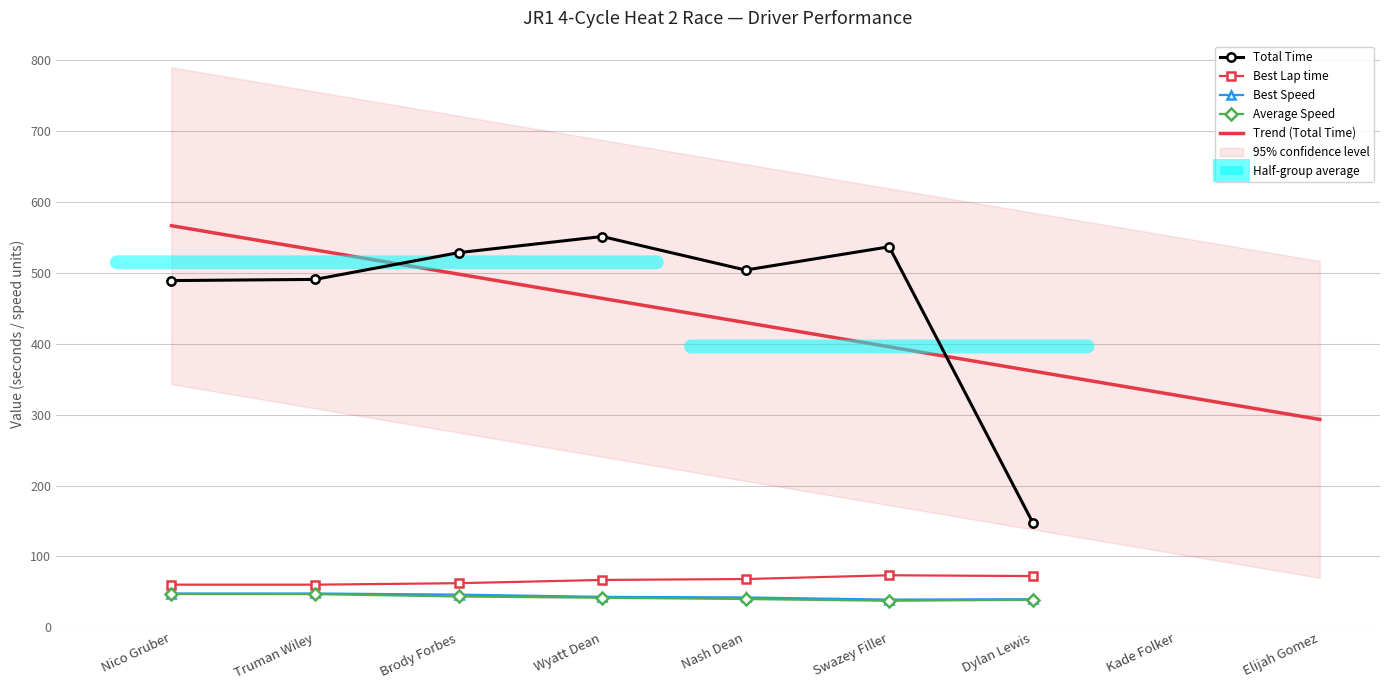

How many interior local valleys does the Total Time series have?

1